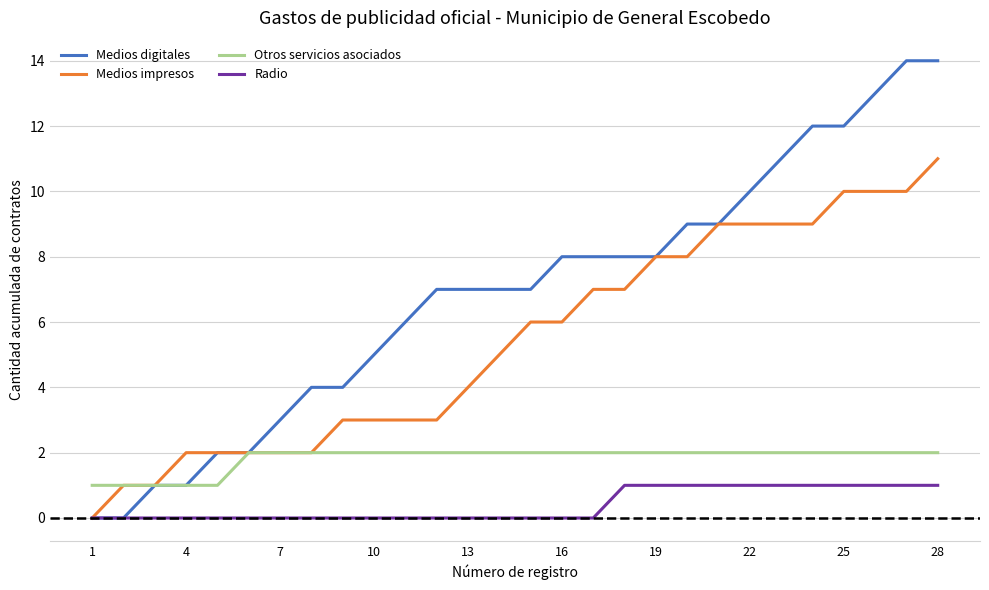

True or false: Radio and Otros servicios asociados cross at least once.

False